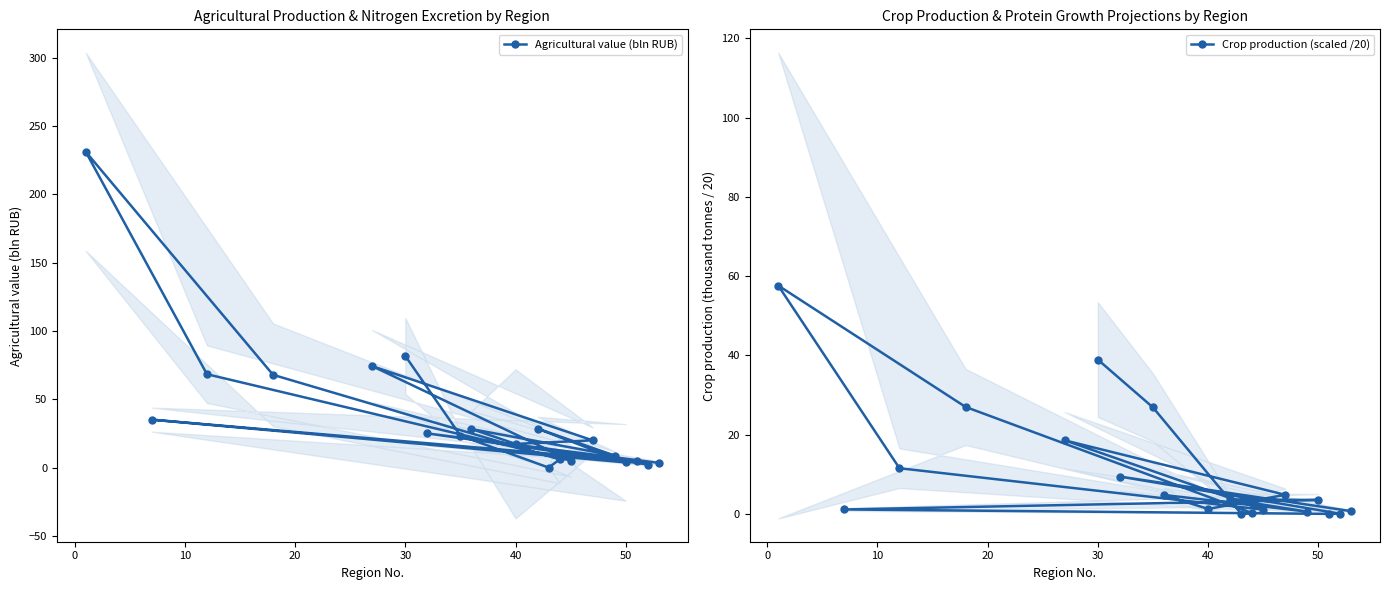

What are all the series names shown in the legend?

Agricultural value (bln RUB), Crop production (scaled /20)